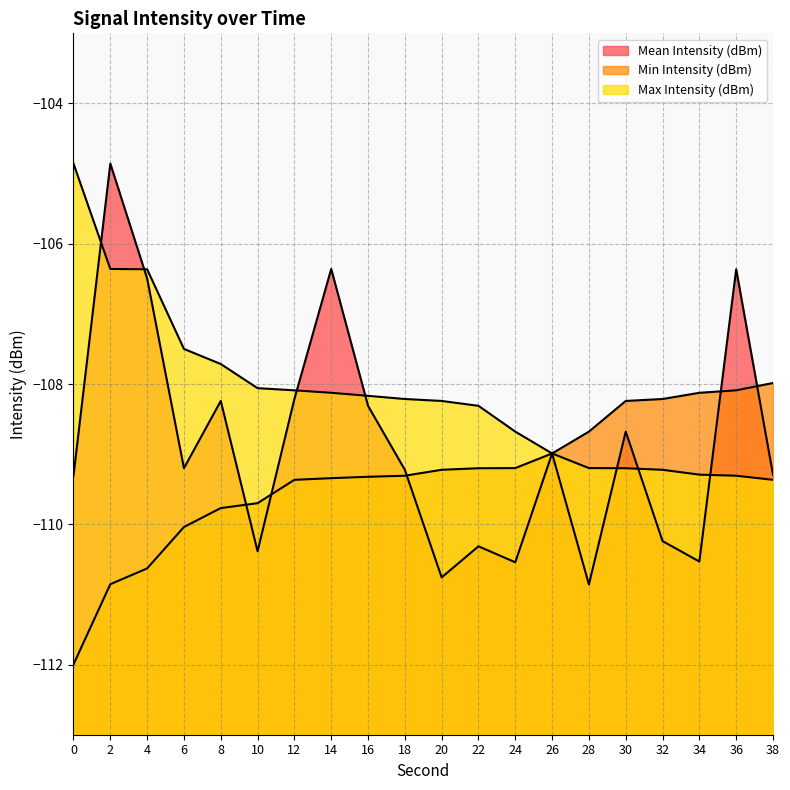

What value does the Min Intensity (dBm) series have at 24?

-109.2